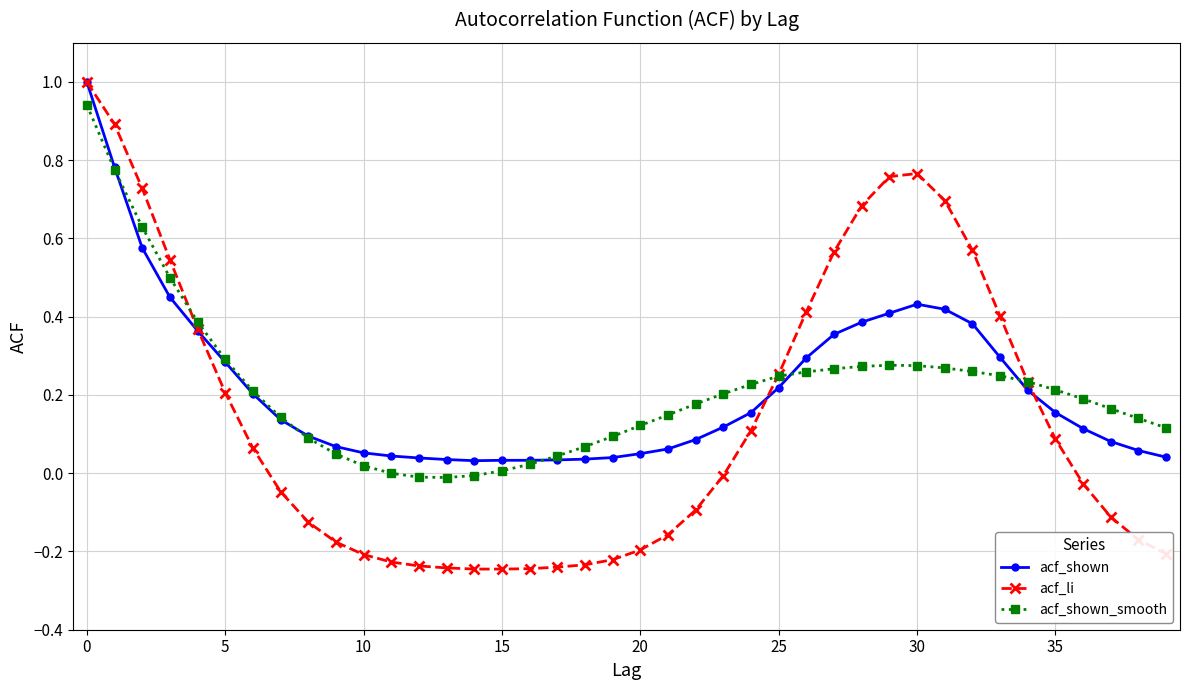

True or false: acf_shown has more than 0 interior local peaks.

True